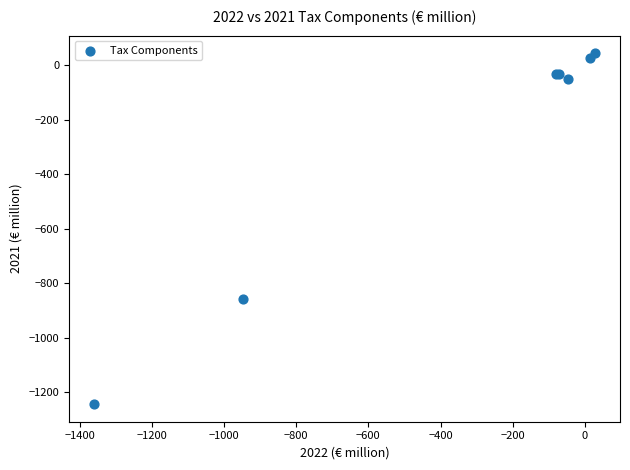

What Y value in the scatter plot is closest to -600?

-859